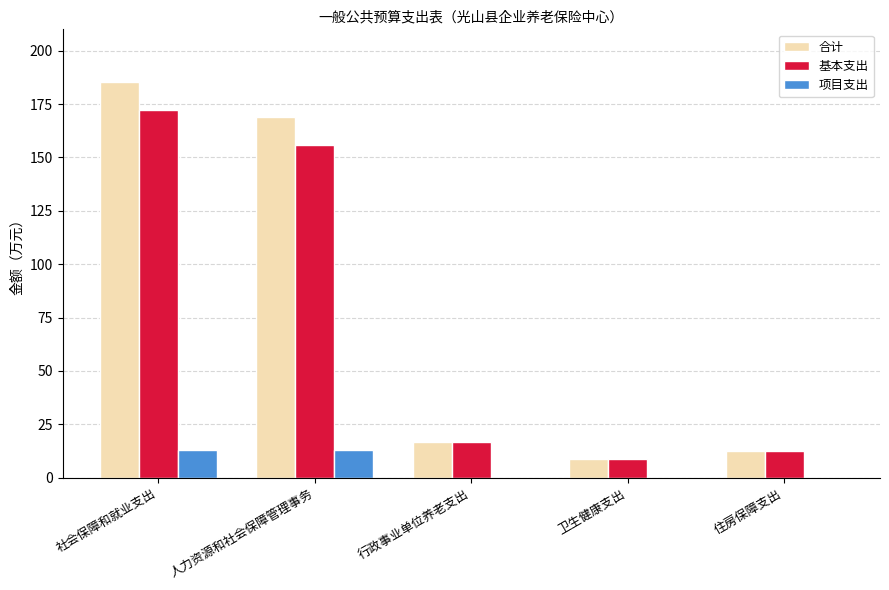

What is the sum of the 合计 values at 行政事业单位养老支出 and 社会保障和就业支出?

202.0